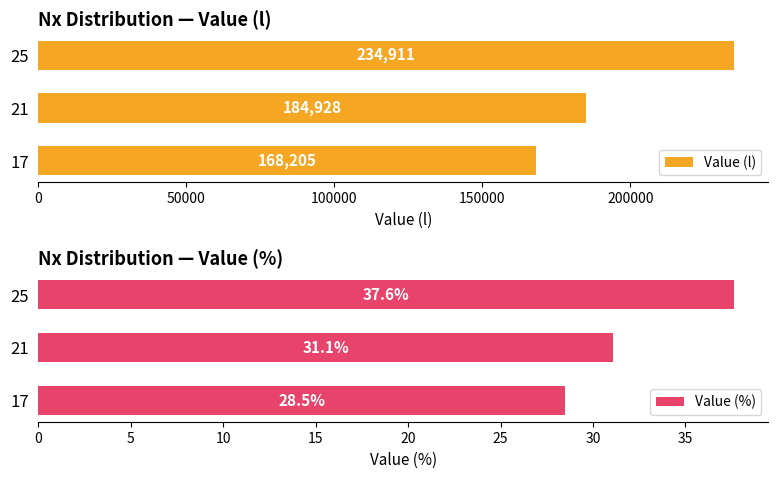

Reading left to right, what are all the values shown in this chart?

Value (l): 168205.0	184928.0	234911.0
Value (%): 28.5	31.1	37.6